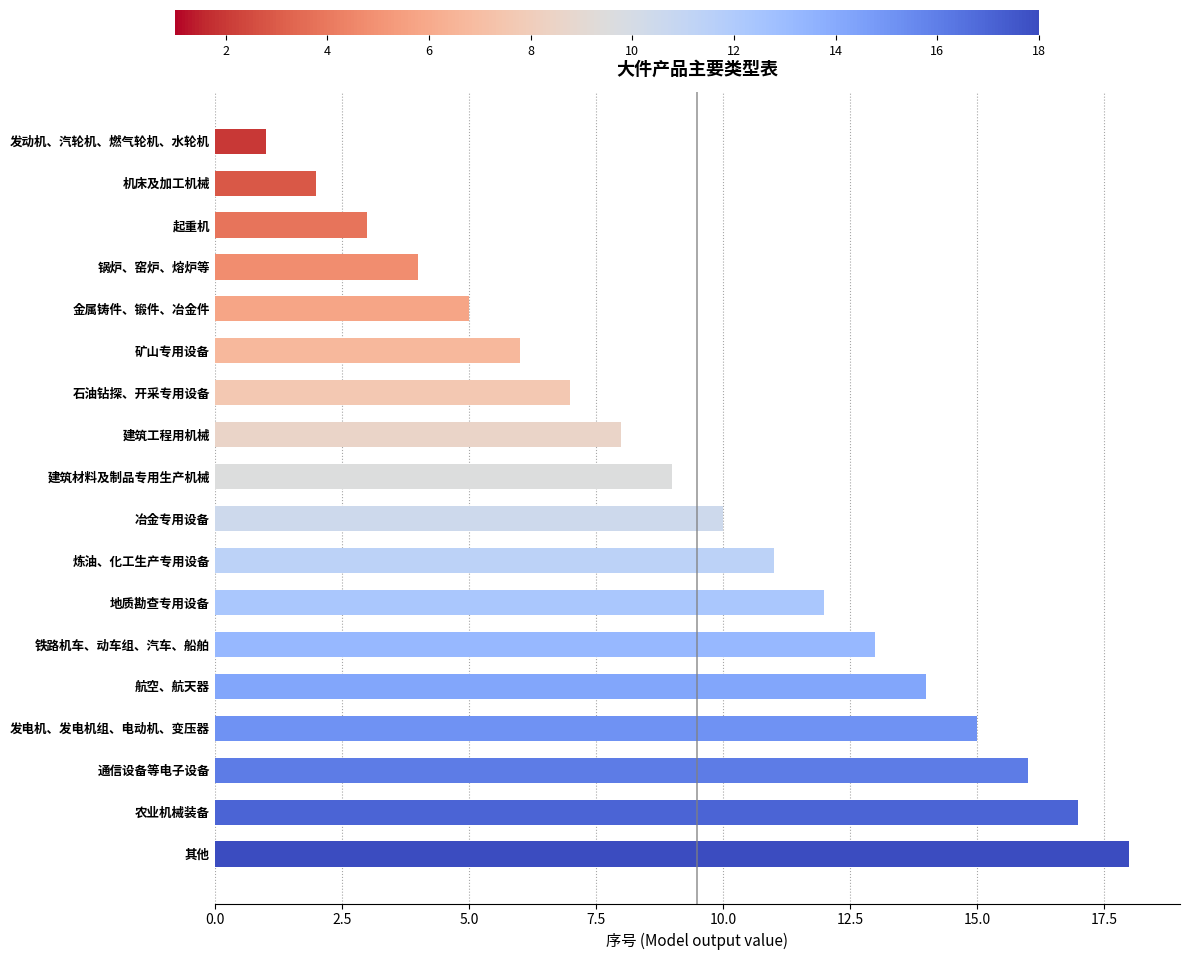

How many values are below 10?

9